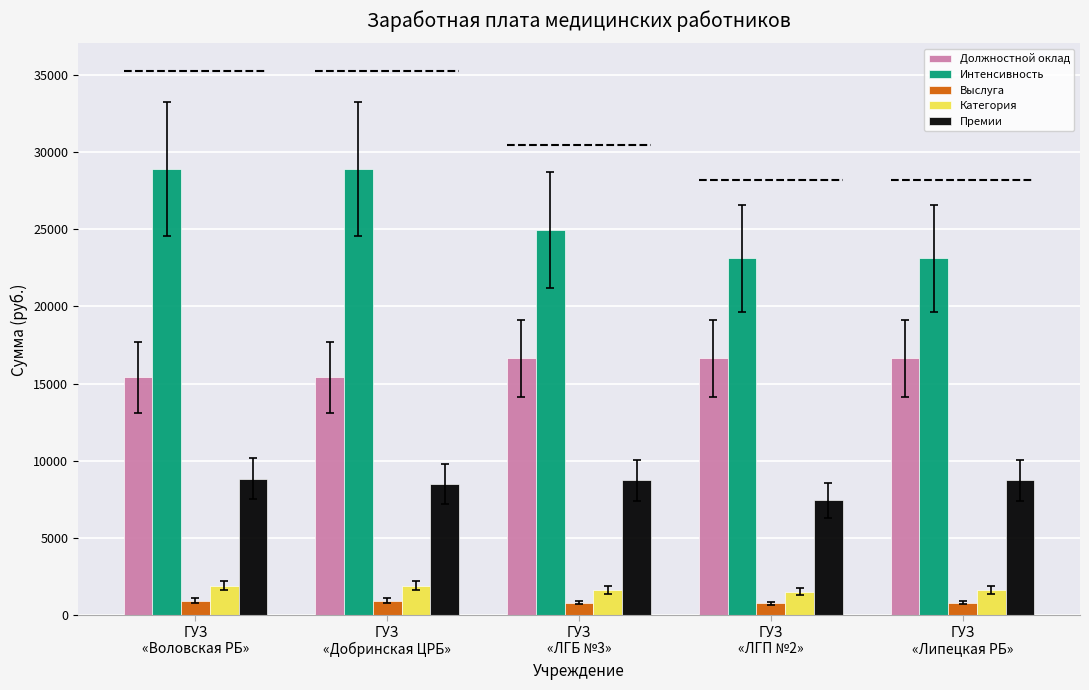

The Интенсивность series shows 36881.1 at ГУЗ
«ЛГП №2». True or false?

False